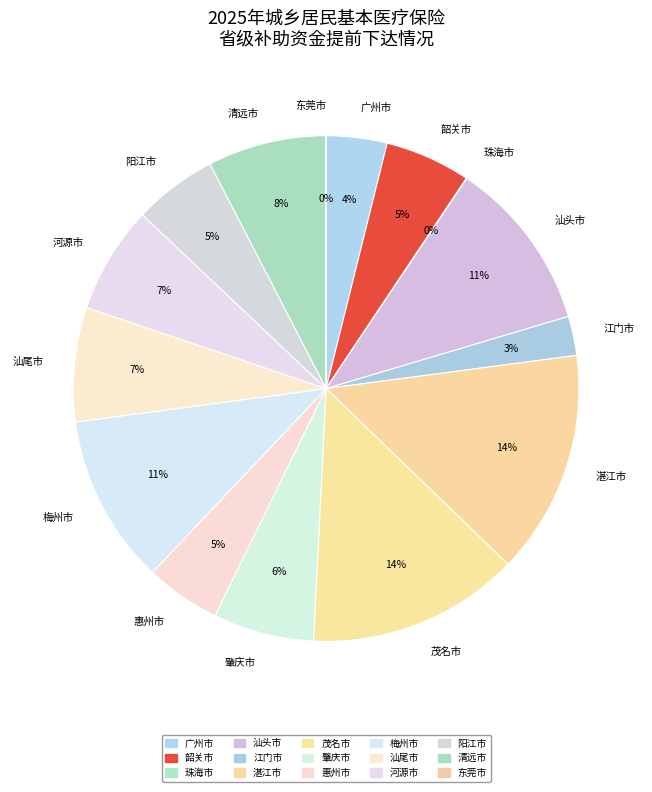

Is it true that 清远市 is 8% of the pie?

True